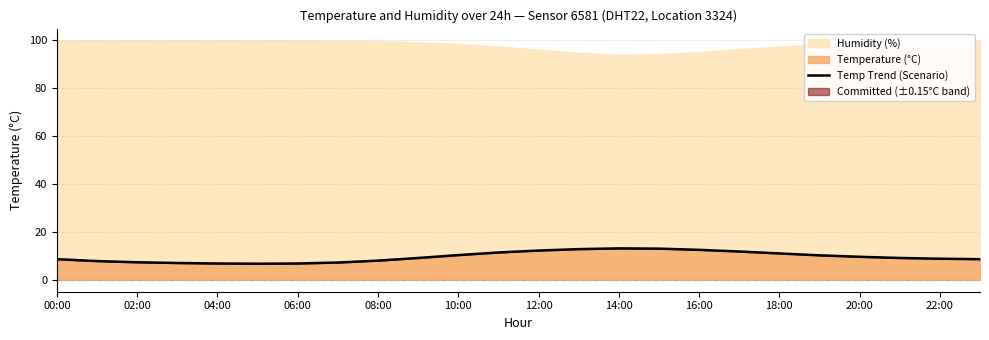

The value of Temperature (°C) at 20:00 is 9.6. True or false?

True